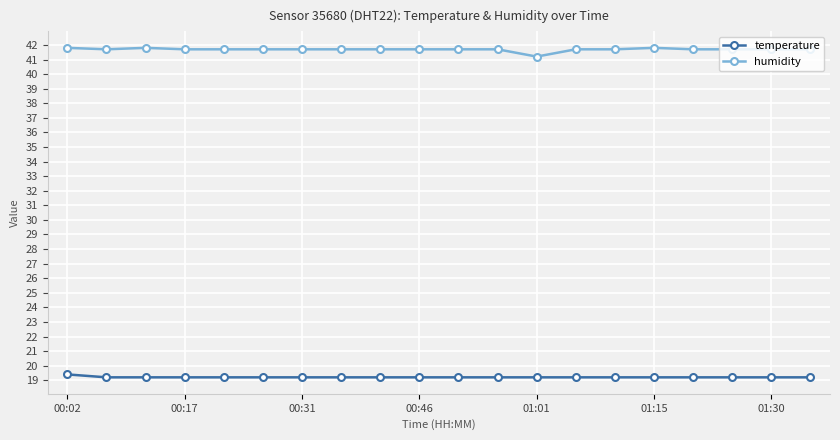

Does the chart have visible grid lines?

Yes